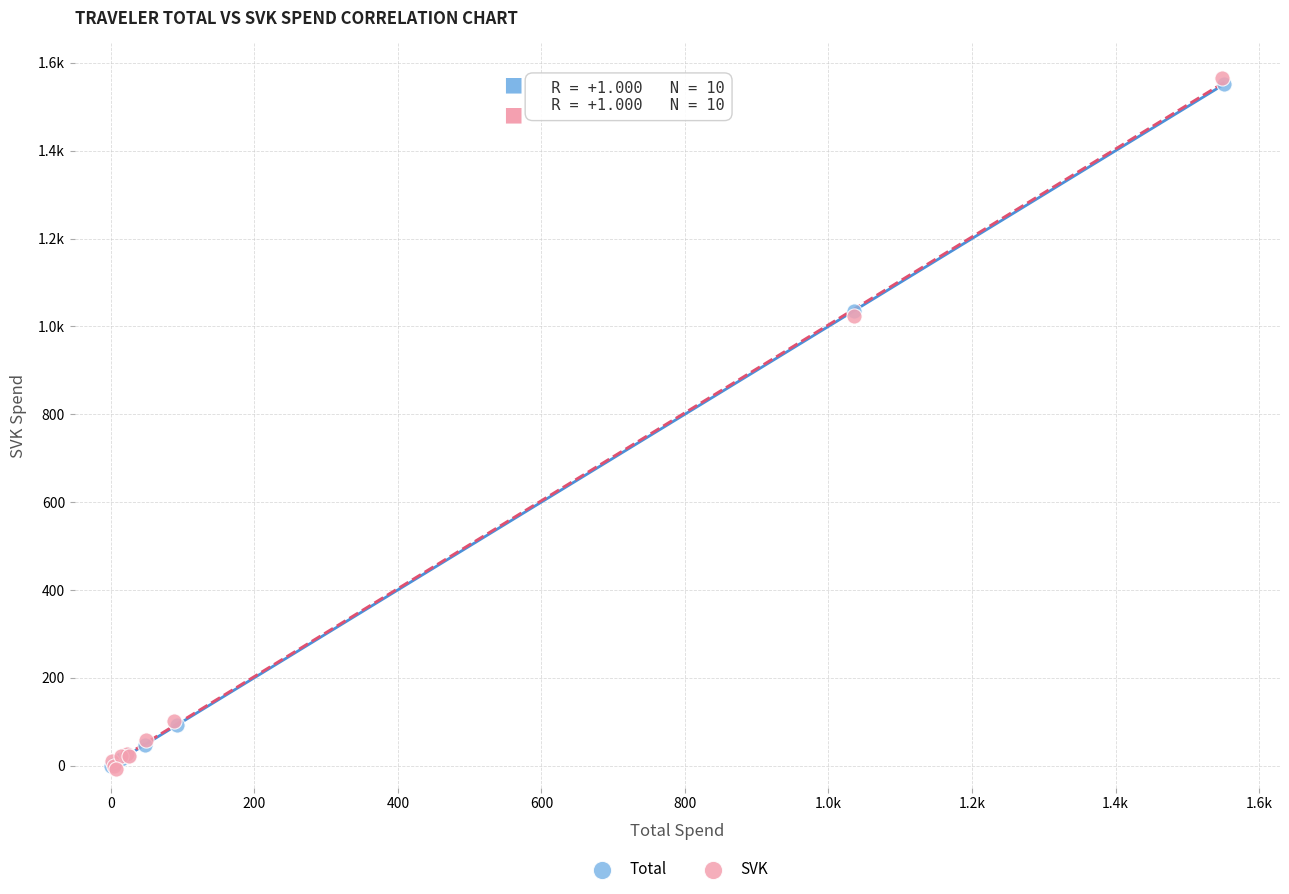

What are all the series names shown in the legend?

Total, SVK